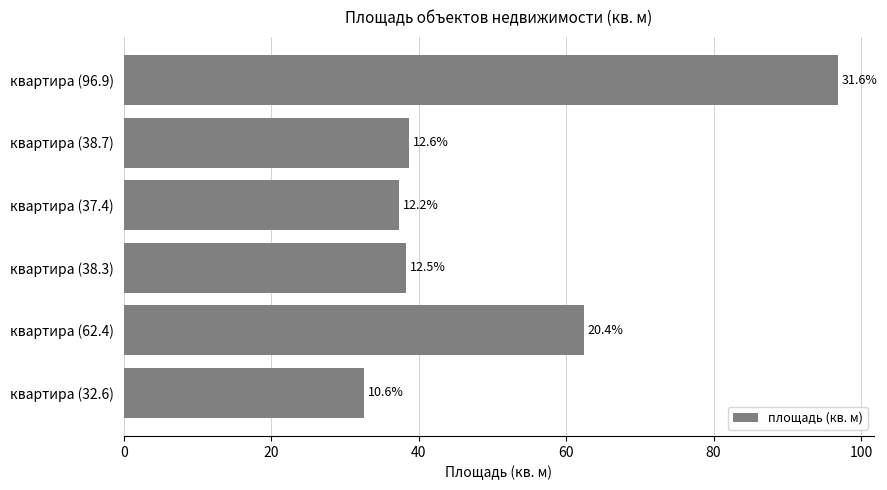

How many bars are there in total?

6